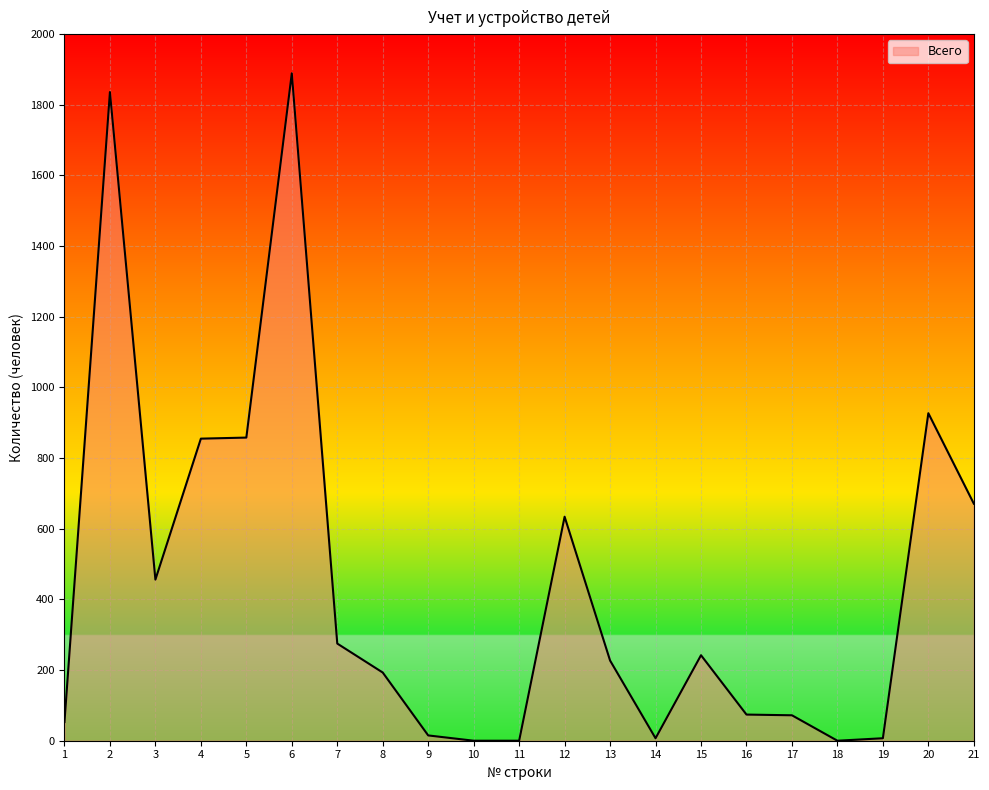

The value at 13 is 120. True or false?

False